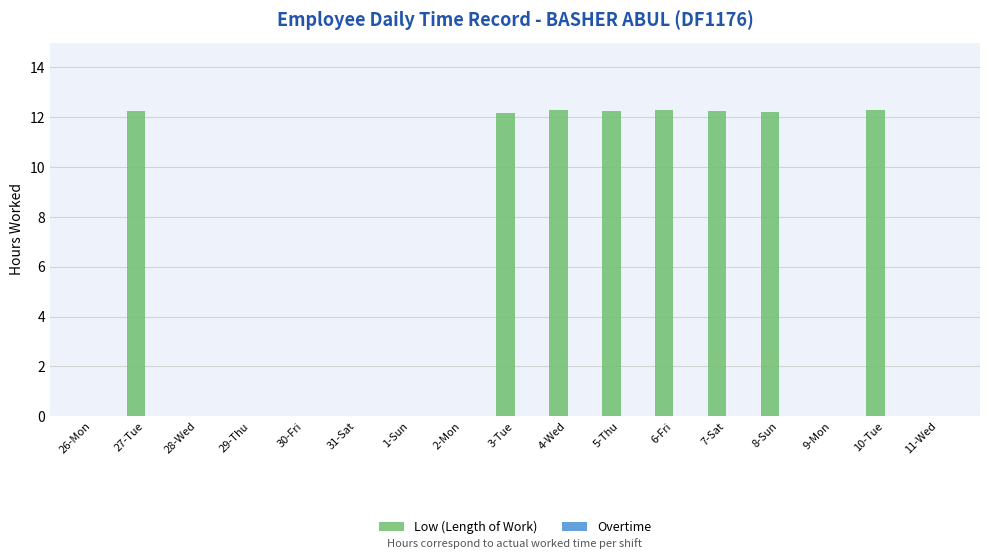

What is the change in value from 31-Sat to 8-Sun?

+12.2